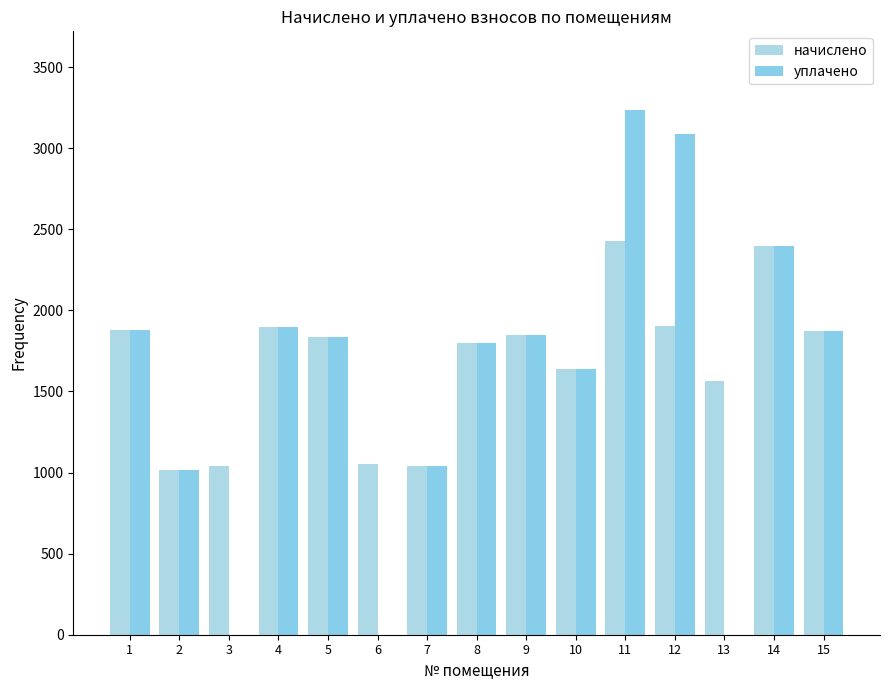

How many groups of bars are there?

15